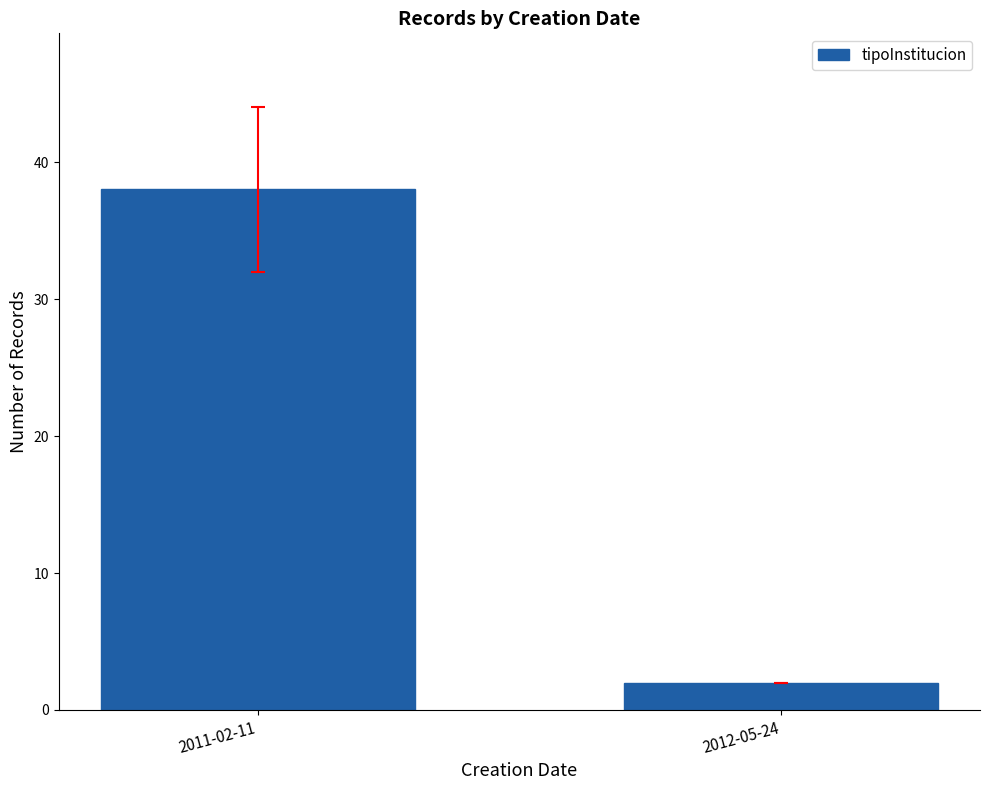

What is the ratio of the value at 2011-02-11 to the value at 2012-05-24?

19.0